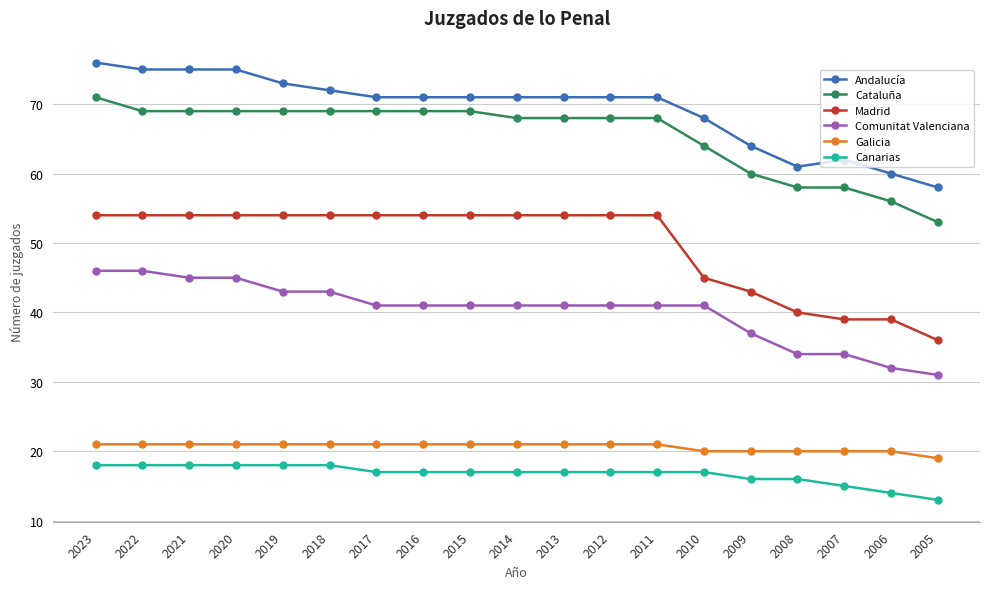

What is the total value across all series at 2022?

283